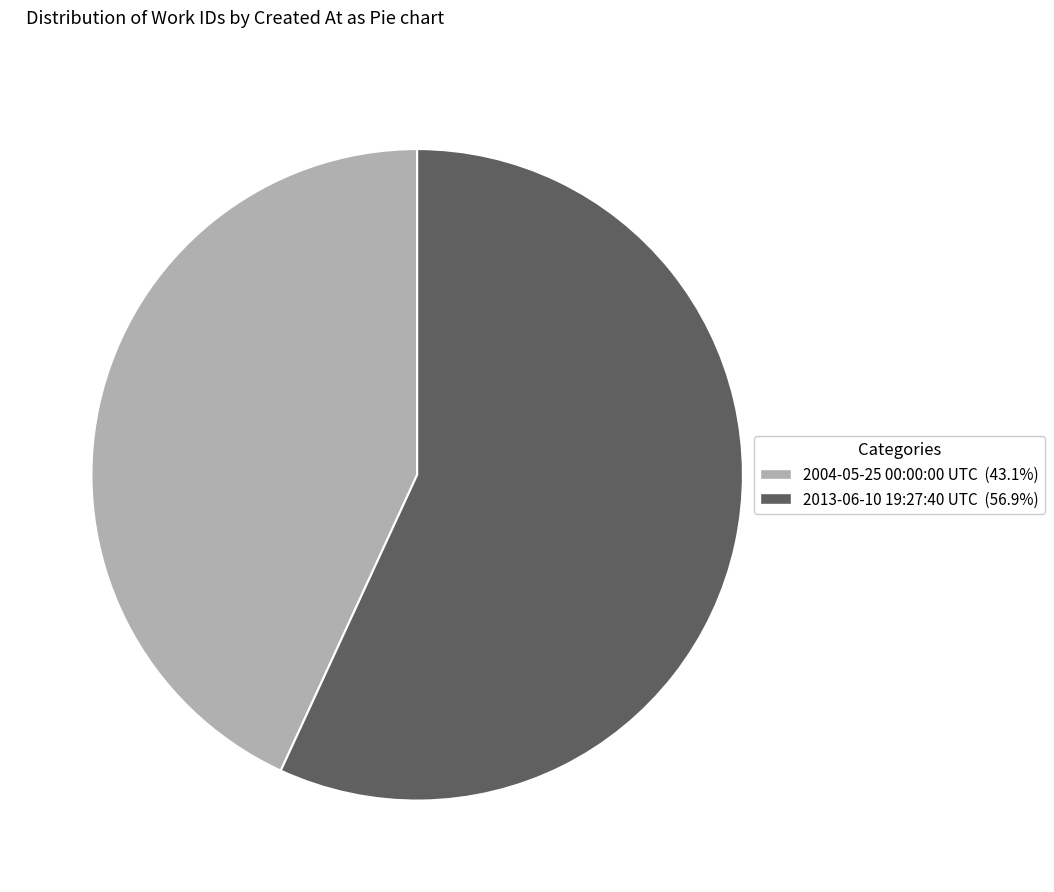

Do 2013-06-10 19:27:40 UTC and 2004-05-25 00:00:00 UTC together represent more than half of the pie?

Yes